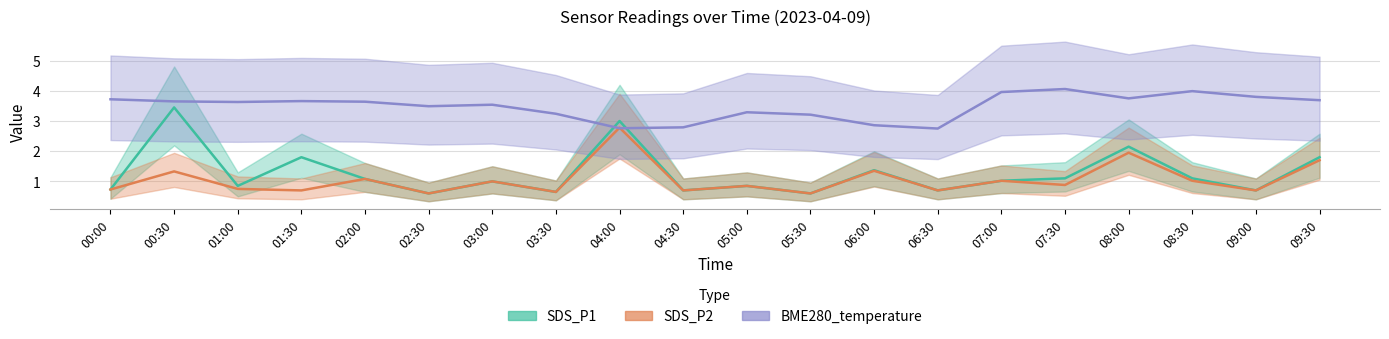

Reading left to right, transcribe all the data shown in this chart.

SDS_P1: 00:00=0.7	00:30=3.5	01:00=0.8	01:30=1.8	02:00=1.1	02:30=0.6	03:00=1.0	03:30=0.7	04:00=3.0	04:30=0.7	05:00=0.8	05:30=0.6	06:00=1.4	06:30=0.7	07:00=1.0	07:30=1.1	08:00=2.1	08:30=1.1	09:00=0.7	09:30=1.8
SDS_P2: 00:00=0.7	00:30=1.3	01:00=0.8	01:30=0.7	02:00=1.1	02:30=0.6	03:00=1.0	03:30=0.7	04:00=2.8	04:30=0.7	05:00=0.8	05:30=0.6	06:00=1.4	06:30=0.7	07:00=1.0	07:30=0.9	08:00=1.9	08:30=1.0	09:00=0.7	09:30=1.7
BME280_temperature: 00:00=3.7	00:30=3.6	01:00=3.6	01:30=3.7	02:00=3.6	02:30=3.5	03:00=3.5	03:30=3.2	04:00=2.8	04:30=2.8	05:00=3.3	05:30=3.2	06:00=2.9	06:30=2.8	07:00=4.0	07:30=4.1	08:00=3.8	08:30=4.0	09:00=3.8	09:30=3.7